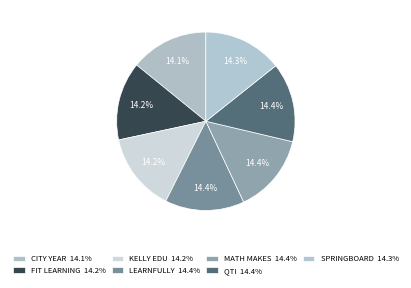

Does any single category account for the majority?

No